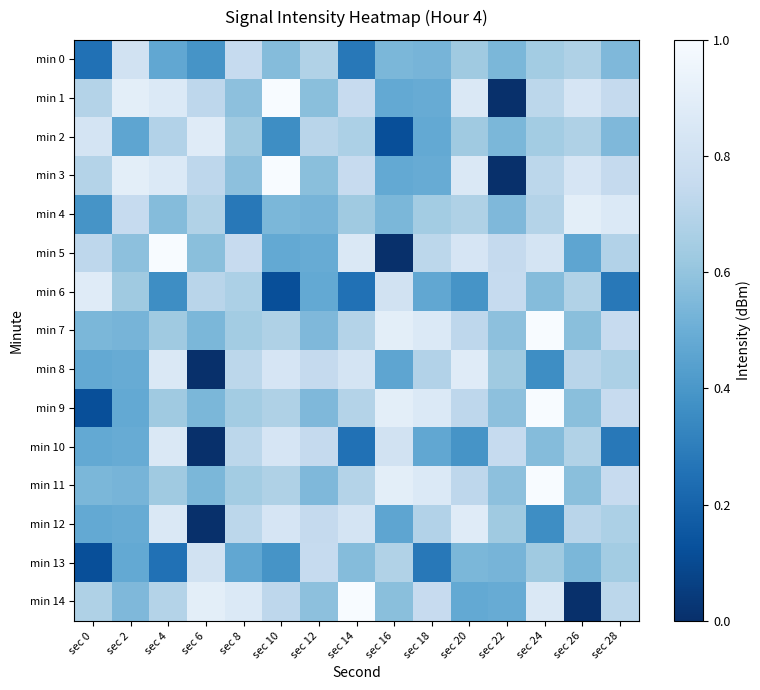

Which series has the largest total across all categories?

min 1